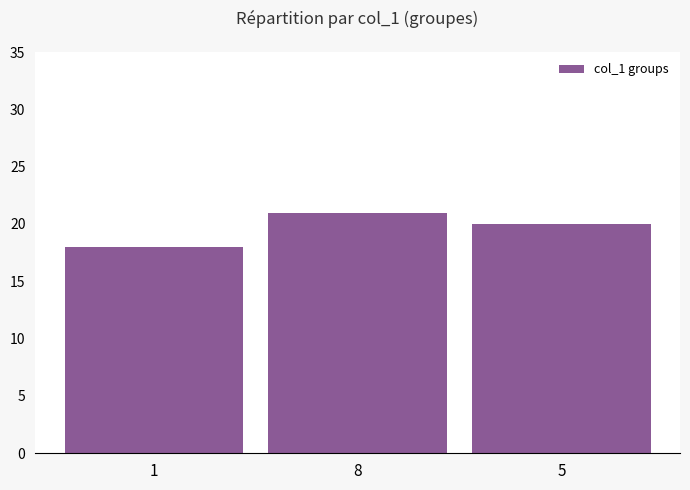

What position from the right is 5?

1